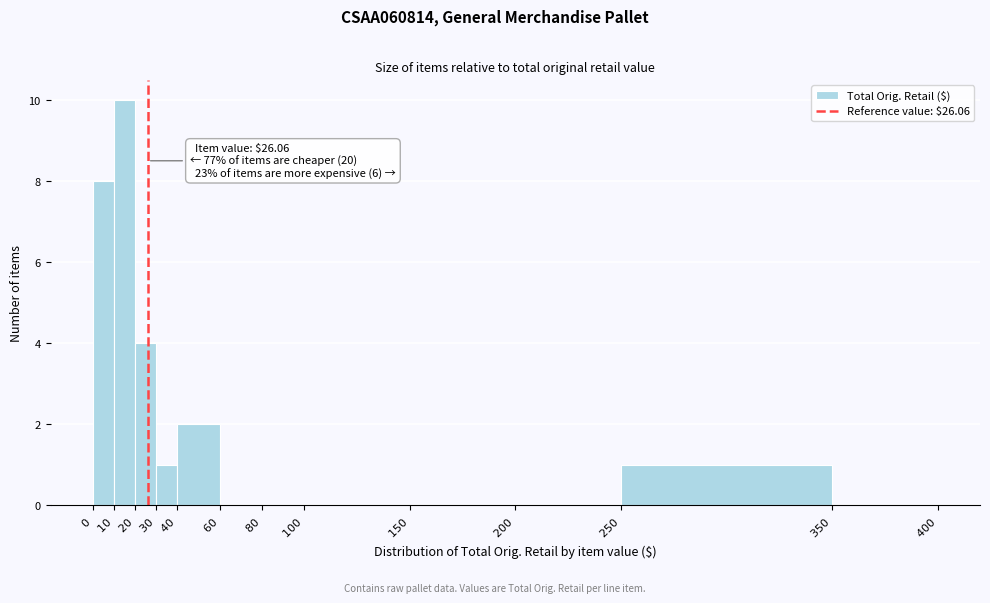

Over which range of the x-axis is the bar tallest?

$10$ to $20$